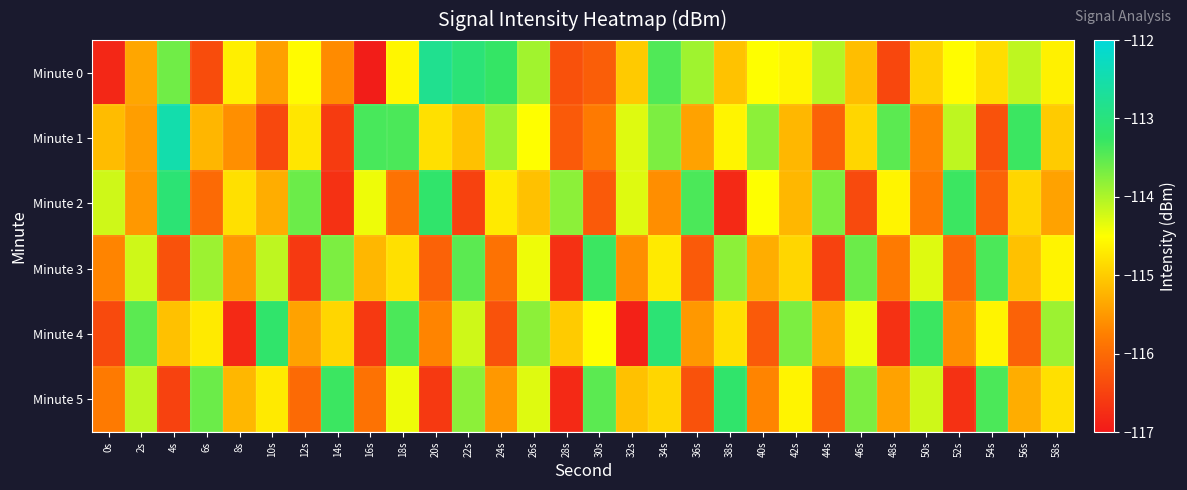

What is the difference between the highest and lowest values at 54s?

2.9